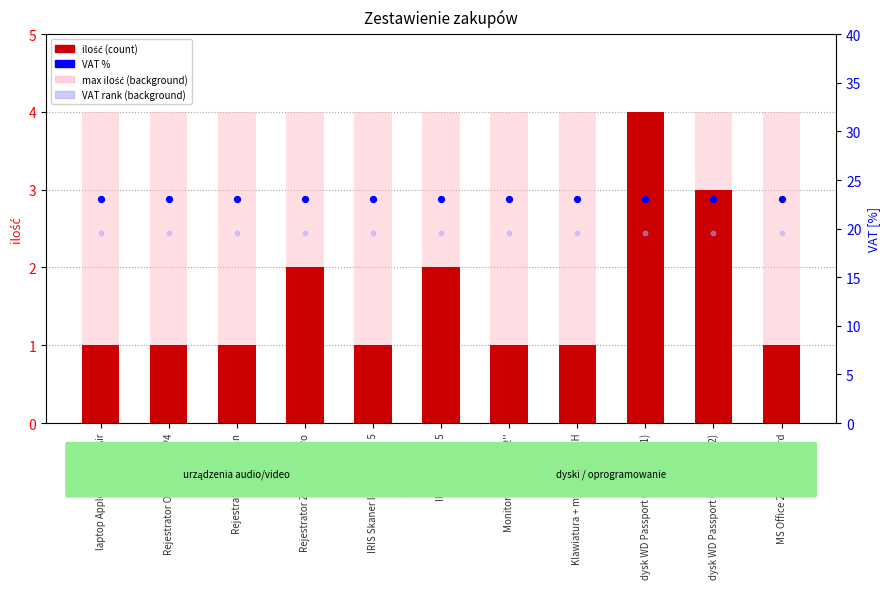

Which series has the widest spread of Y values?

ilość (count)